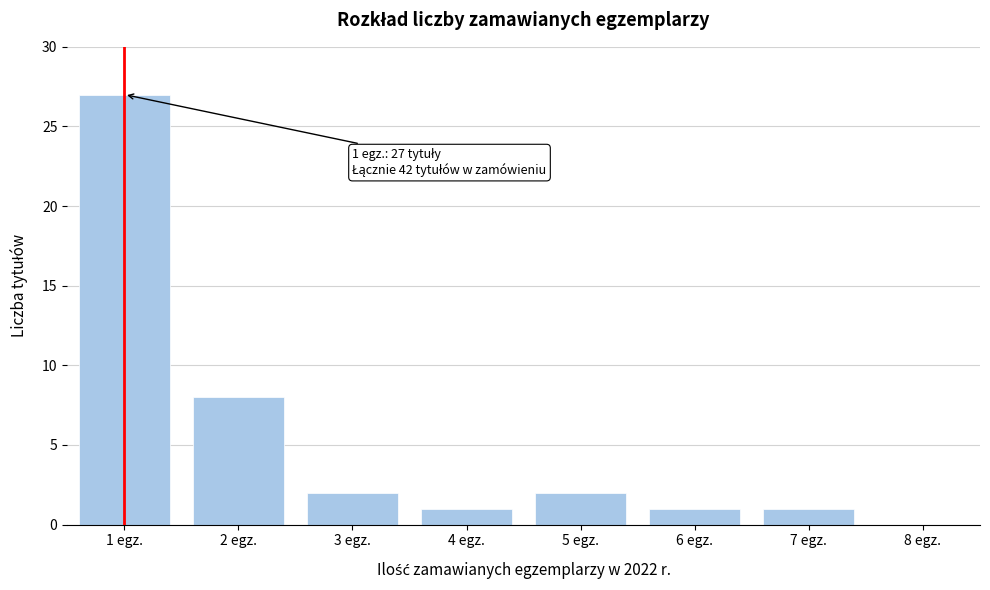

Reading left to right, list all the values displayed in this chart.

1 egz.=27	2 egz.=8	3 egz.=2	4 egz.=1	5 egz.=2	6 egz.=1	7 egz.=1	8 egz.=0